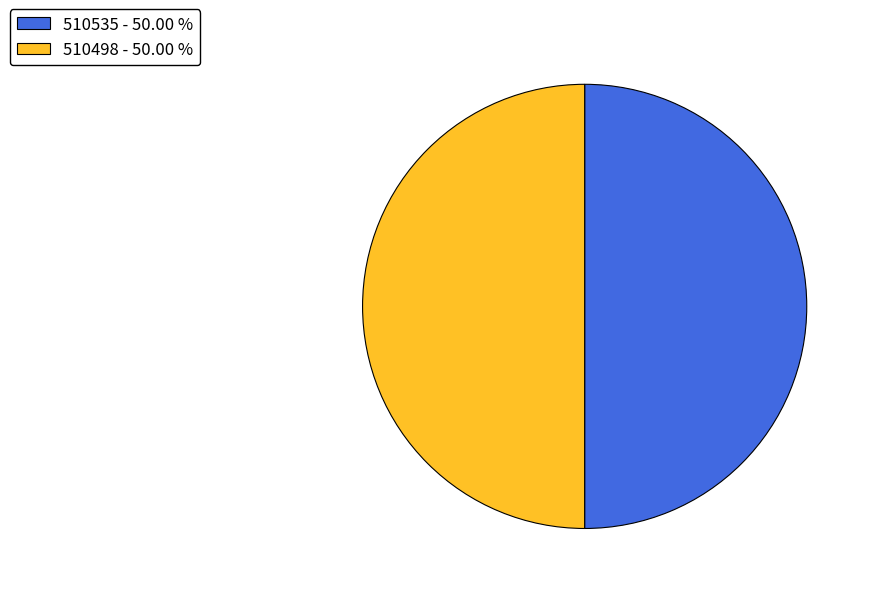

Count the number of slices in the pie.

2